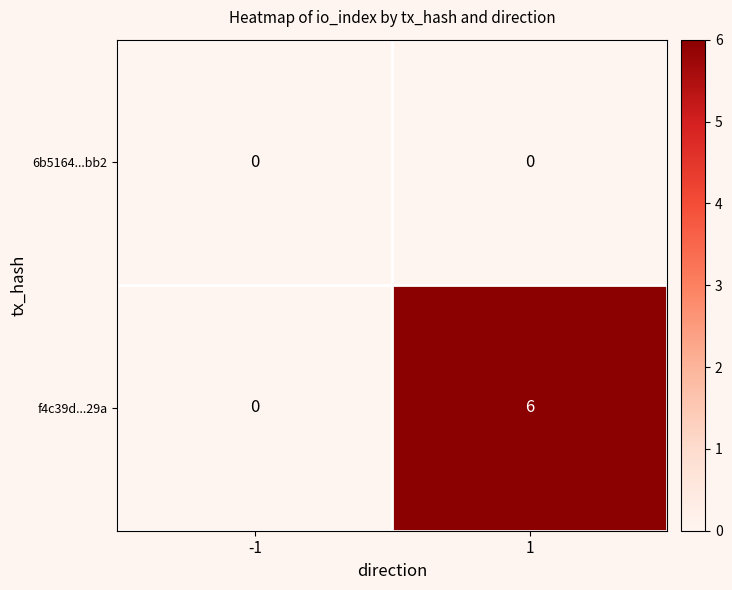

What is the greatest value displayed?

6